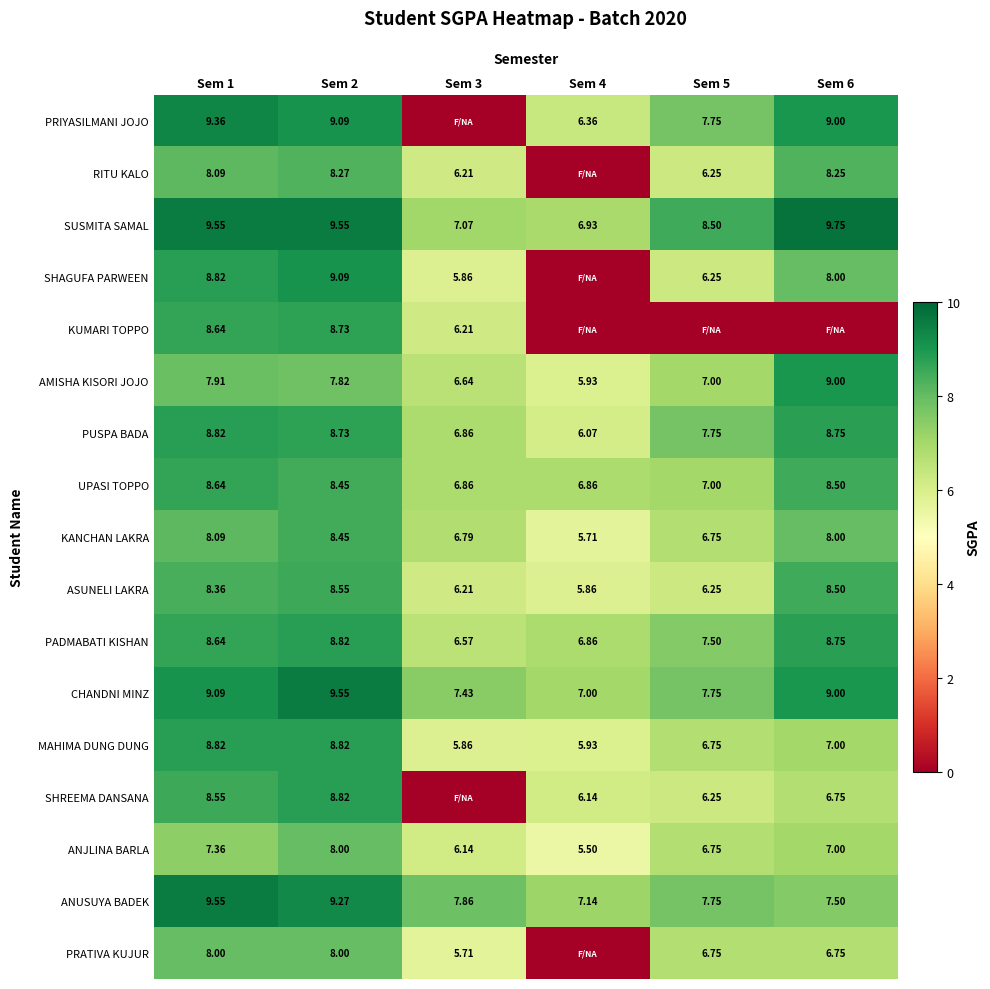

Which category has the lowest value in the AMISHA KISORI JOJO series?

Sem 4